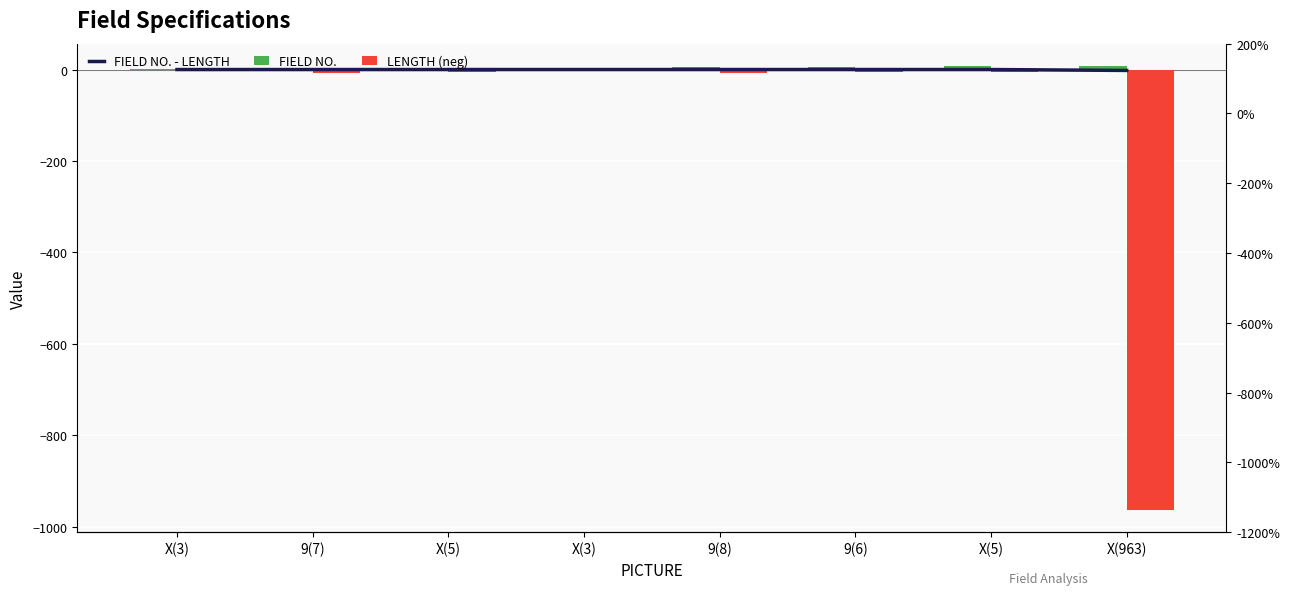

Reading right to left, list all the values displayed in this chart.

FIELD NO. - LENGTH: -2.0	0.0	0.0	-0.0	0.0	-0.0	-0.0	-0.0
FIELD NO.: 8.0	7.0	6.0	5.0	4.0	3.0	2.0	1.0
LENGTH (neg): -963.0	-5.0	-6.0	-8.0	-3.0	-5.0	-7.0	-3.0